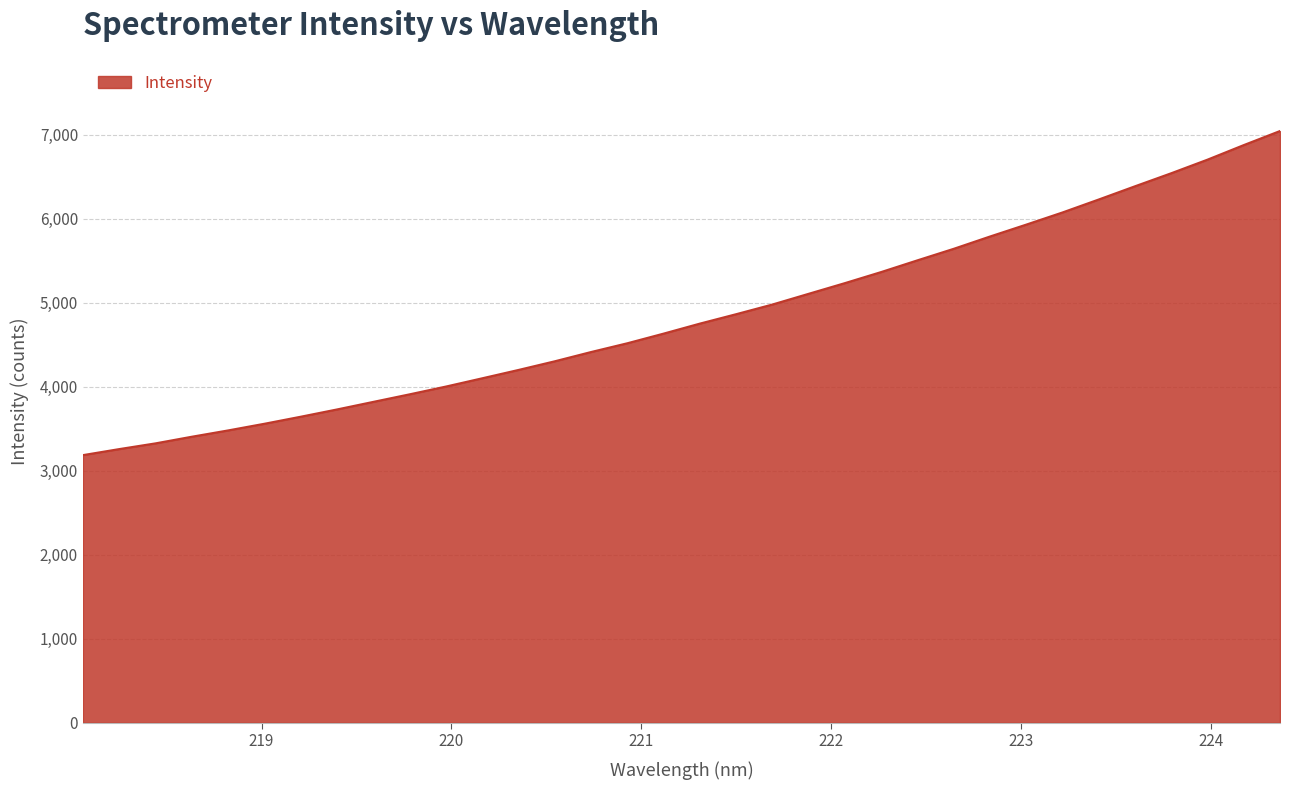

What is the sum of all values?

164540.6